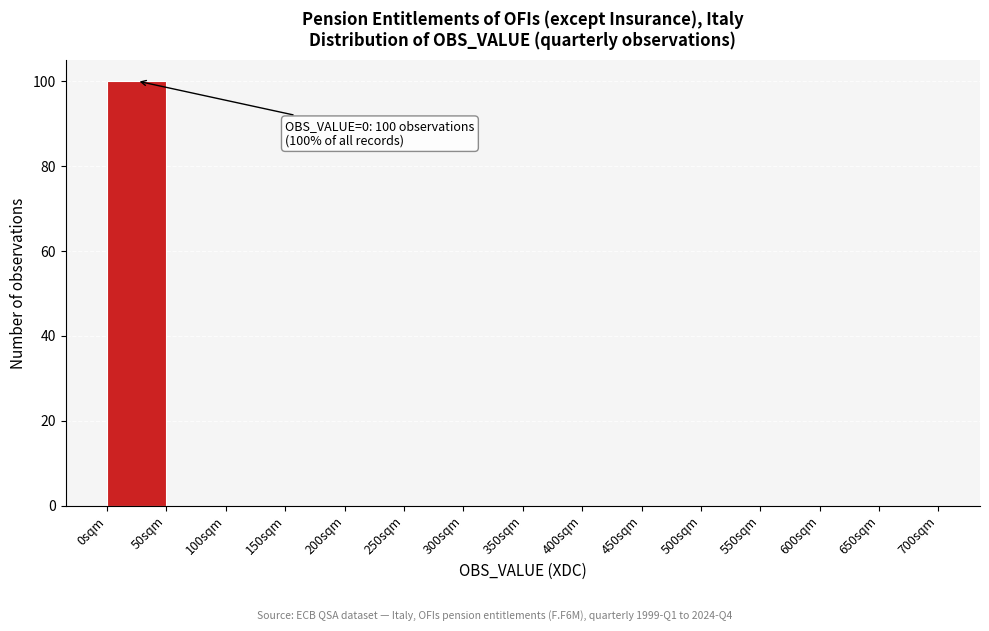

Which range on the x-axis has the tallest bar?

0 to 50